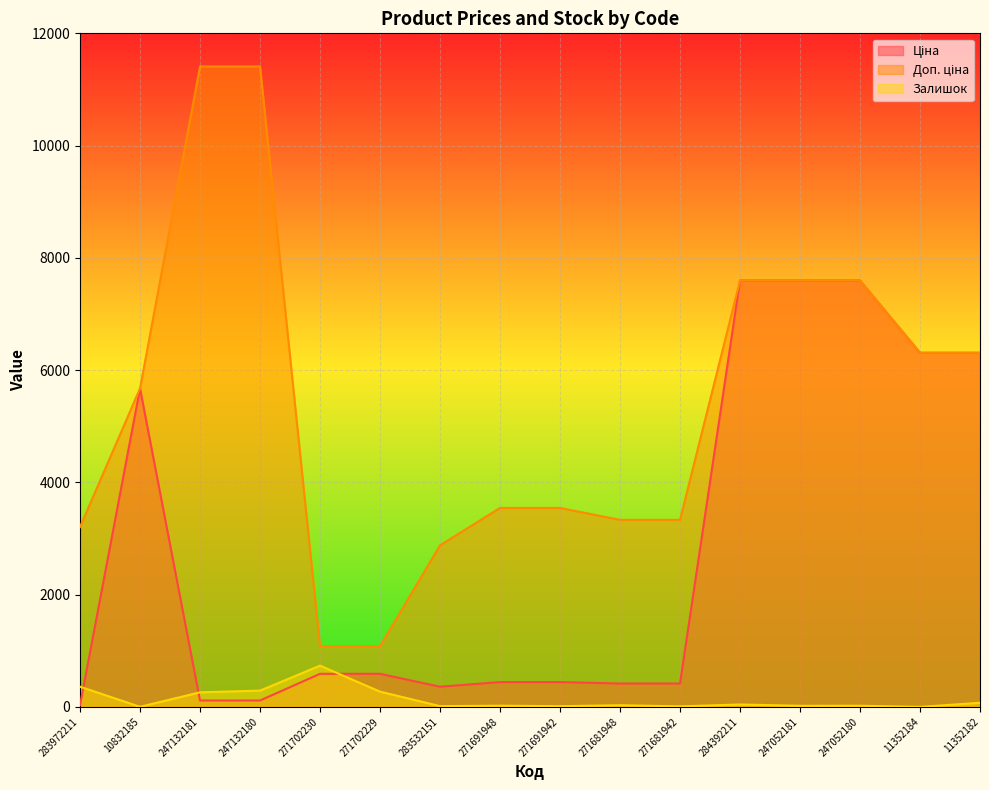

True or false: Доп. ціна and Ціна intersect in this chart.

False